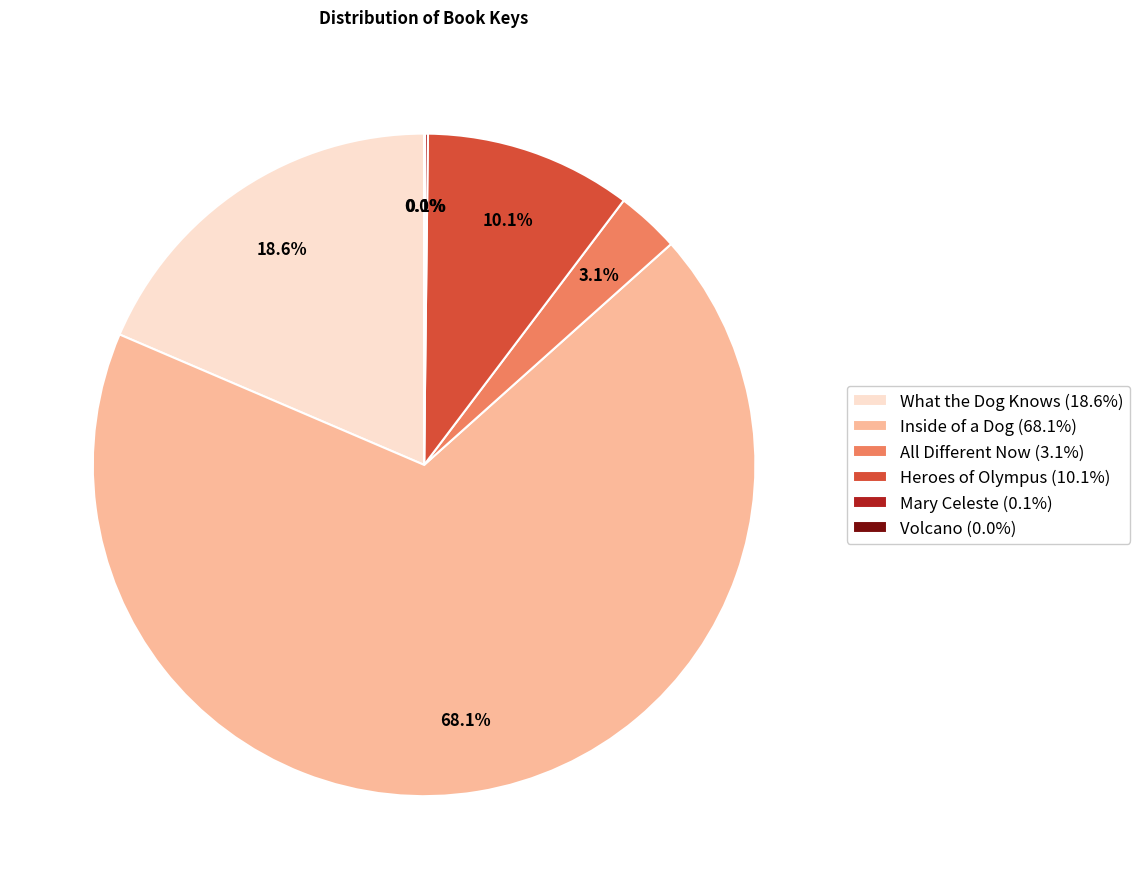

Which slice is the largest?

Inside of a Dog